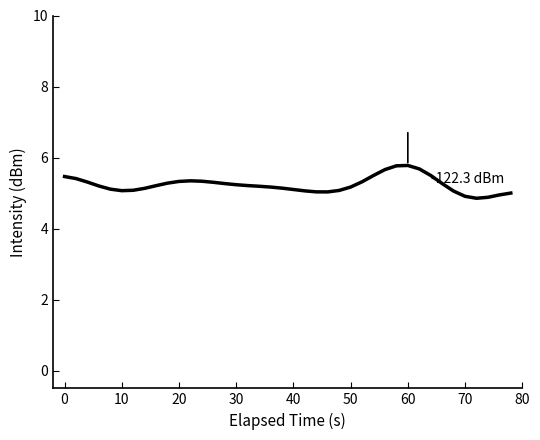

What is the difference between the maximum and minimum values?

0.9